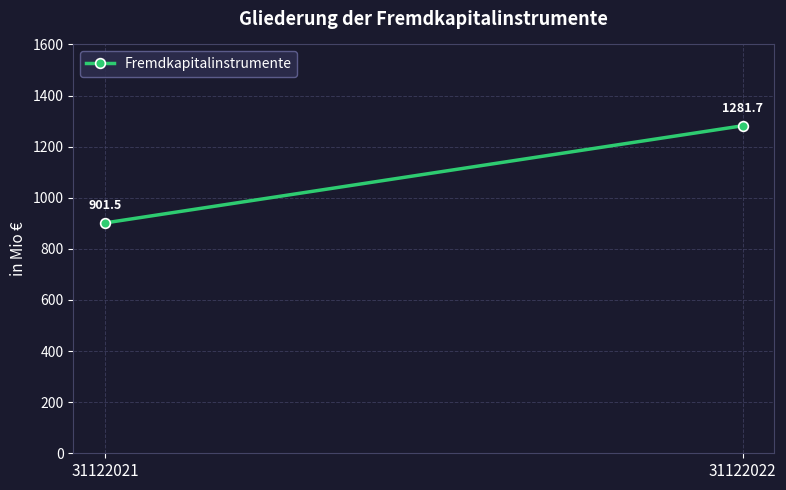

List the labels in order of value, smallest first.

31122021, 31122022